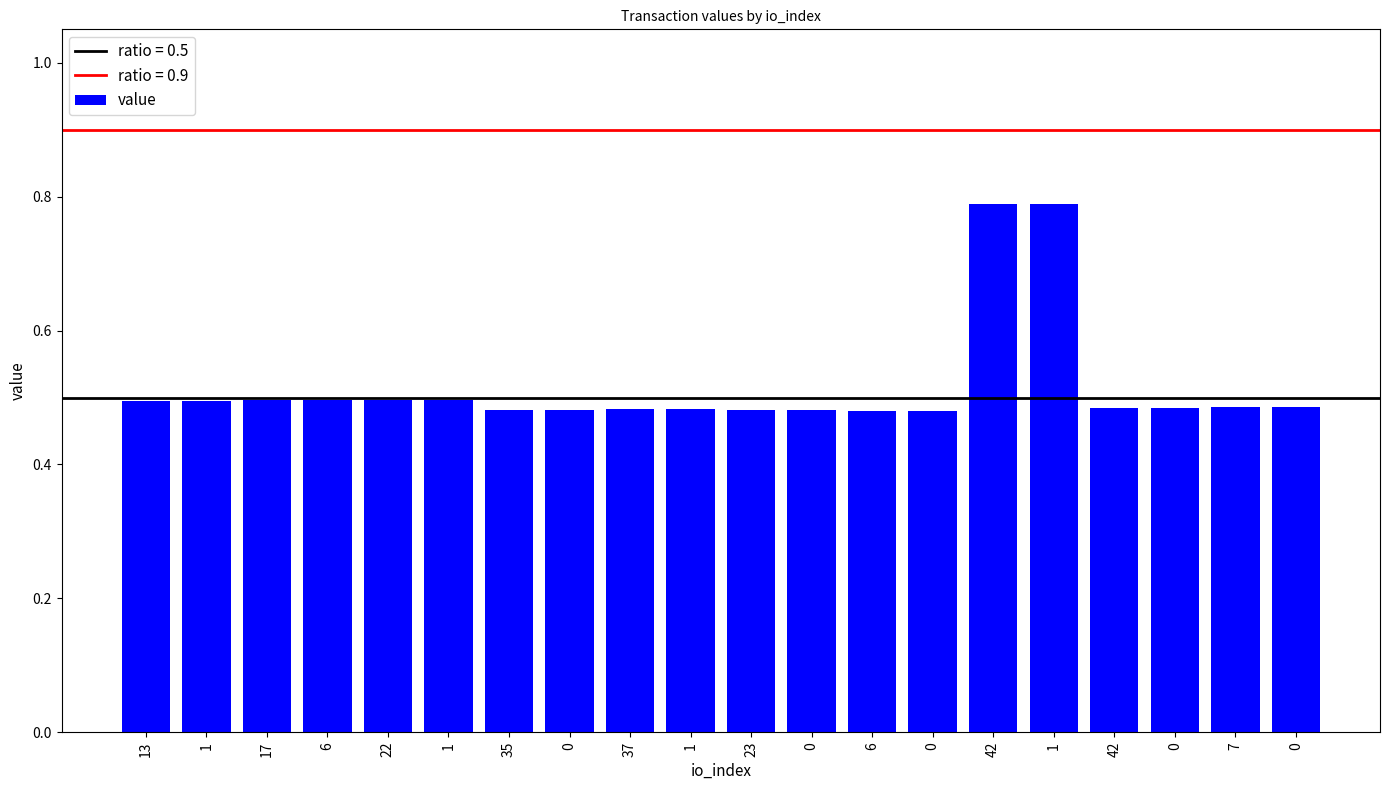

How many data points does each series have?

20